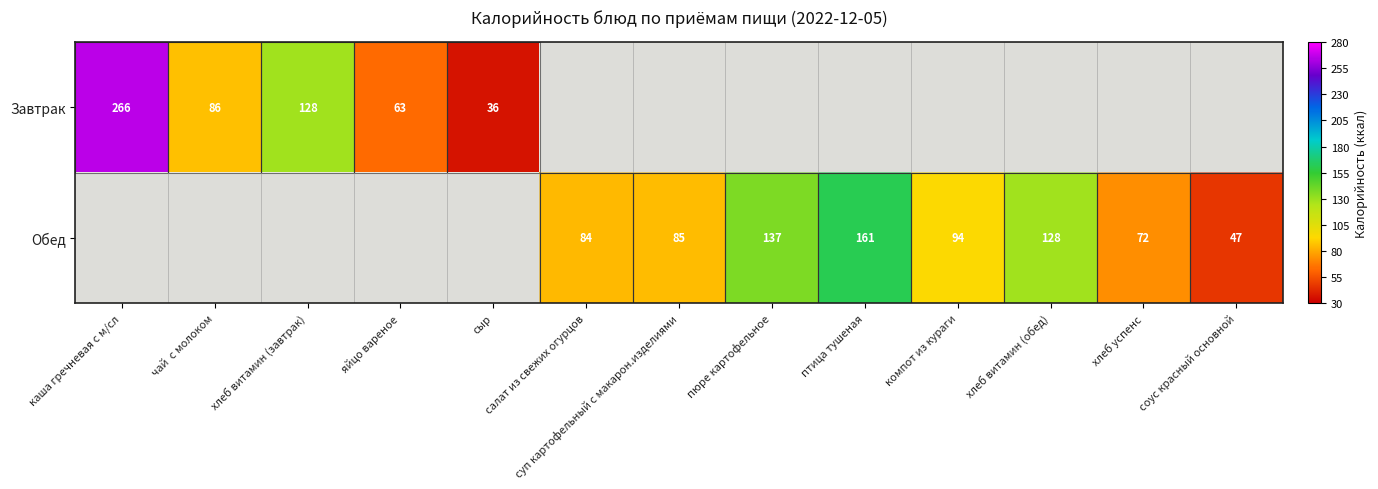

True or false: Обед has a value of 130 at салат из свежих огурцов.

False